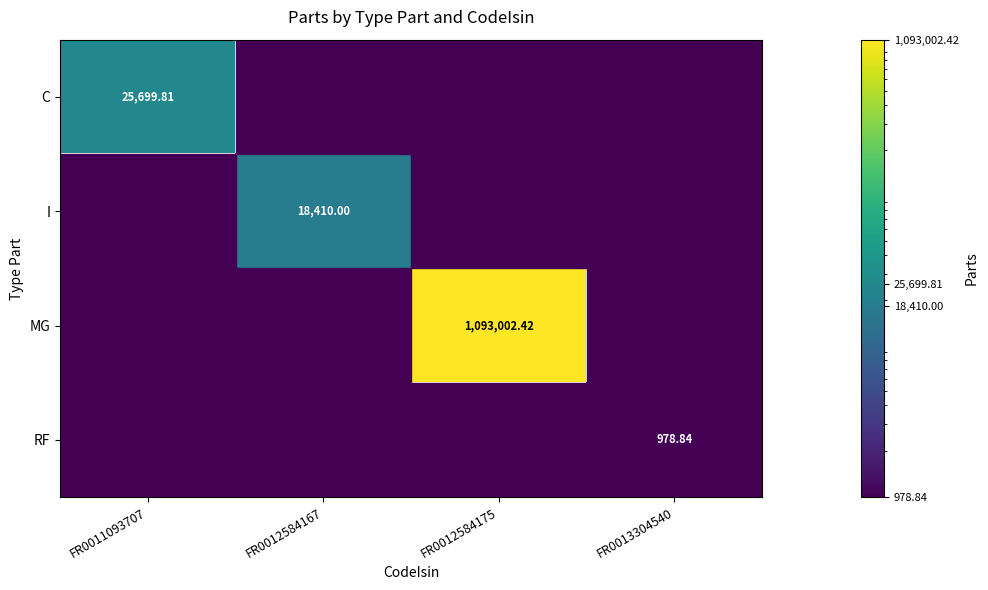

Which category has the lowest value across all series?

FR0012584167